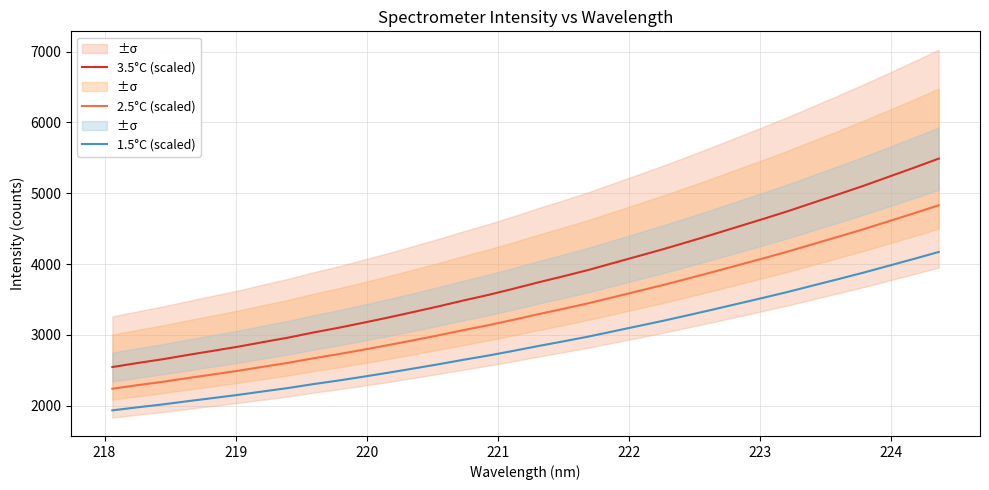

True or false: 2.5°C (scaled) has more than 1 points higher than both neighbors.

False